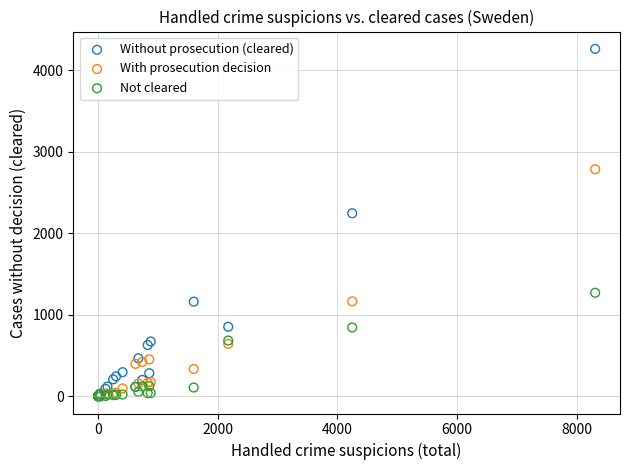

Which series reaches the maximum Y coordinate?

Without prosecution (cleared)